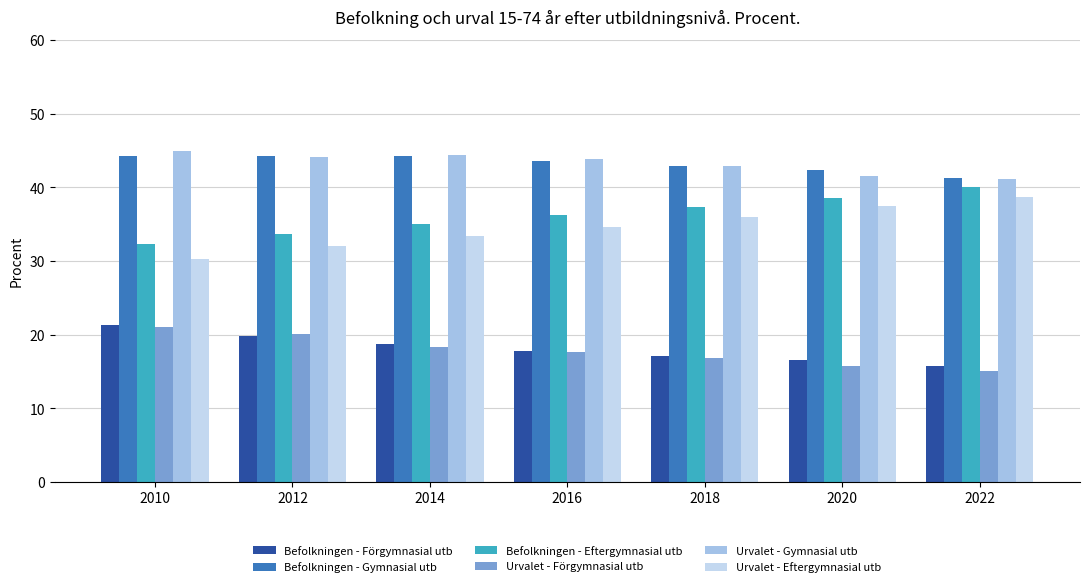

Which series has the largest range (max minus min)?

Urvalet - Eftergymnasial utb